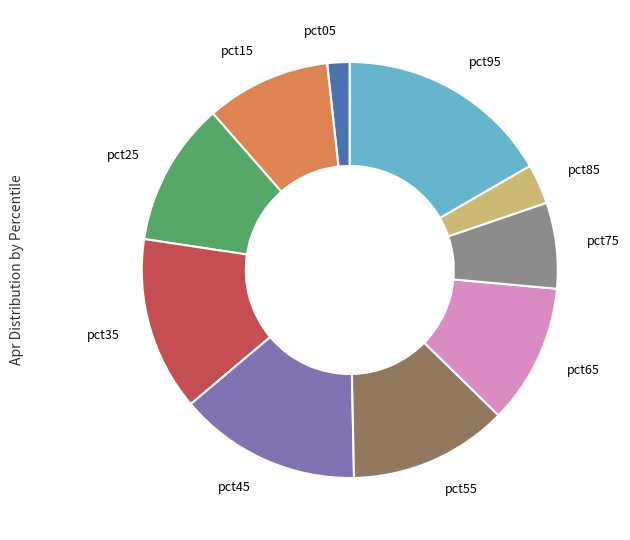

Is it true that pct85 is 3% of the pie?

True